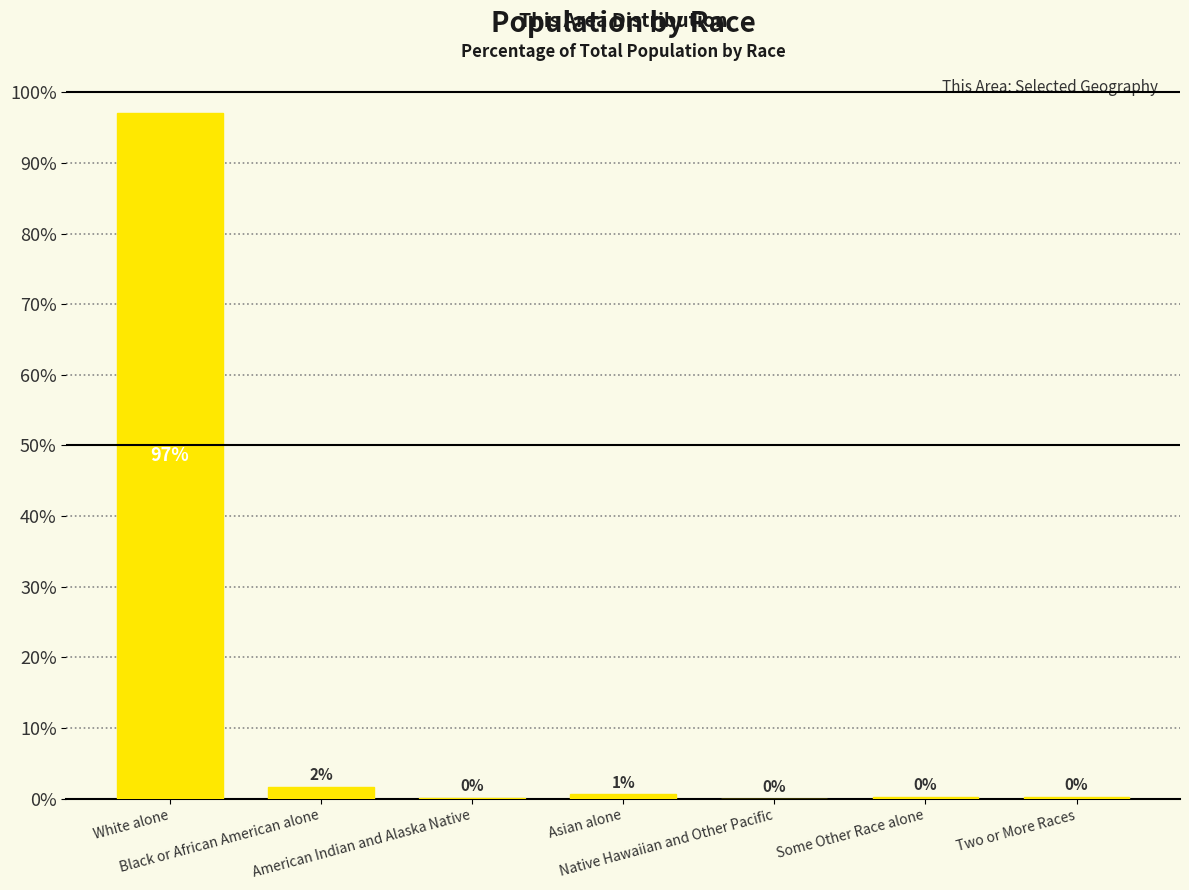

What is the greatest value displayed?

97.1